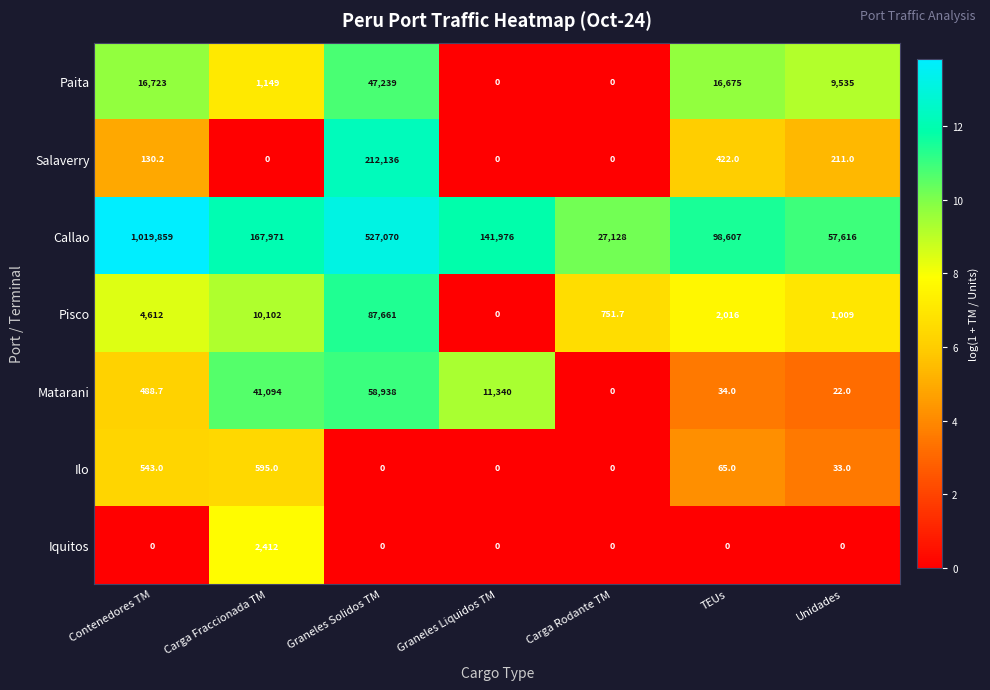

The value of Paita at Graneles Solidos TM is 47239.0. True or false?

True